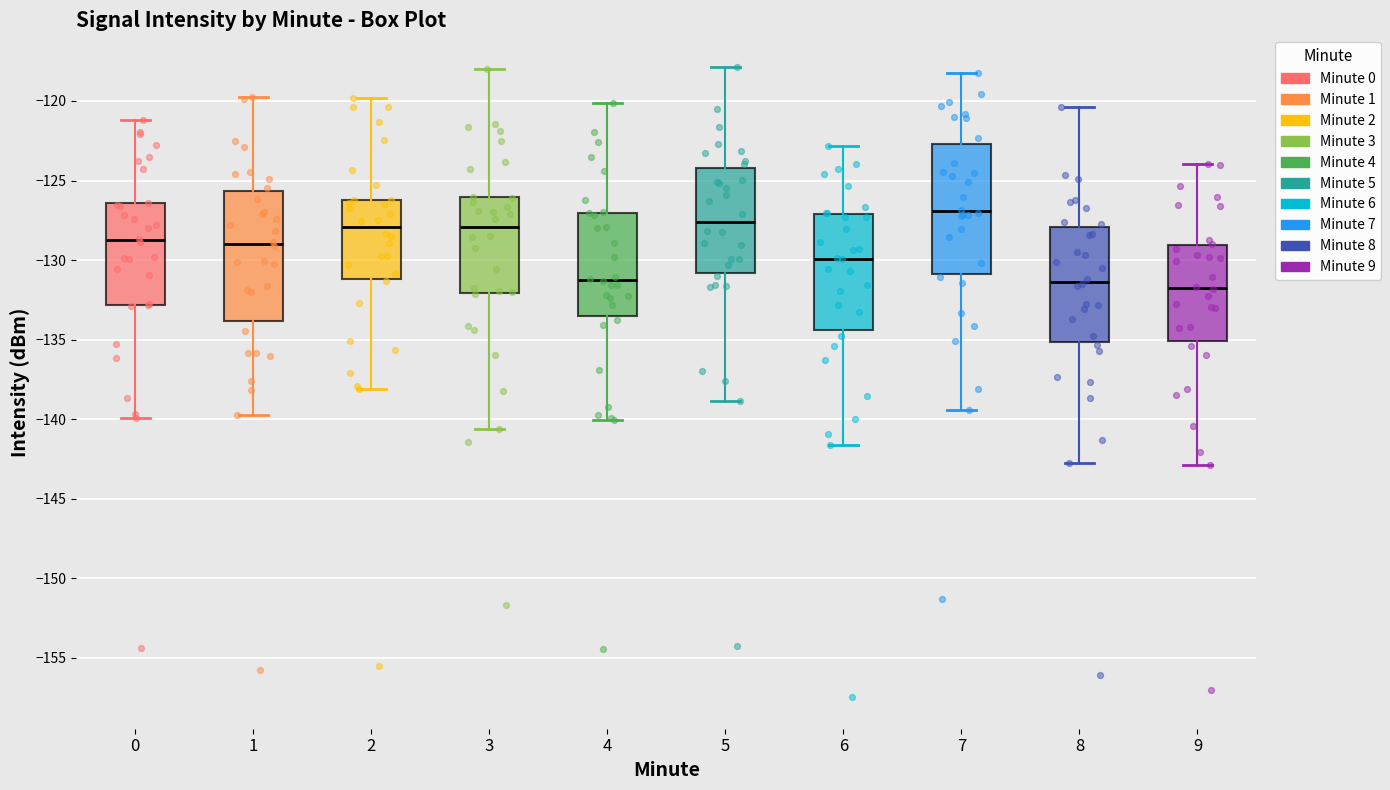

Reading left to right, read every box against the y-axis: the position of its median line, the range the box covers, and the ends of its whiskers. The values are not printed on the chart, so give them approximately, as read against the axis.

0: median -128.5, box -133.0 to -126.5, whiskers -140.0 to -121.0
1: median -129.0, box -134.0 to -125.5, whiskers -139.5 to -119.5
2: median -128.0, box -131.0 to -126.0, whiskers -138.0 to -120.0
3: median -128.0, box -132.0 to -126.0, whiskers -140.5 to -118.0
4: median -131.5, box -133.5 to -127.0, whiskers -140.0 to -120.0
5: median -127.5, box -131.0 to -124.0, whiskers -139.0 to -118.0
6: median -130.0, box -134.5 to -127.0, whiskers -141.5 to -123.0
7: median -127.0, box -131.0 to -122.5, whiskers -139.5 to -118.0
8: median -131.5, box -135.0 to -128.0, whiskers -142.5 to -120.5
9: median -132.0, box -135.0 to -129.0, whiskers -143.0 to -124.0